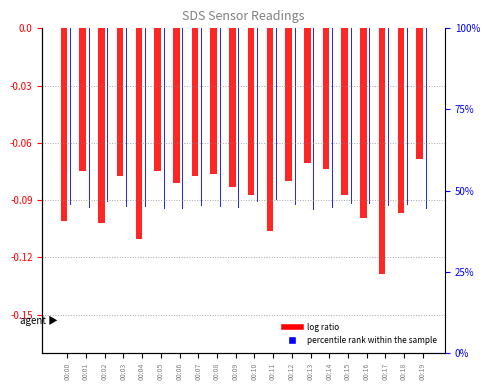

Which category has the highest value across all series?

00:19